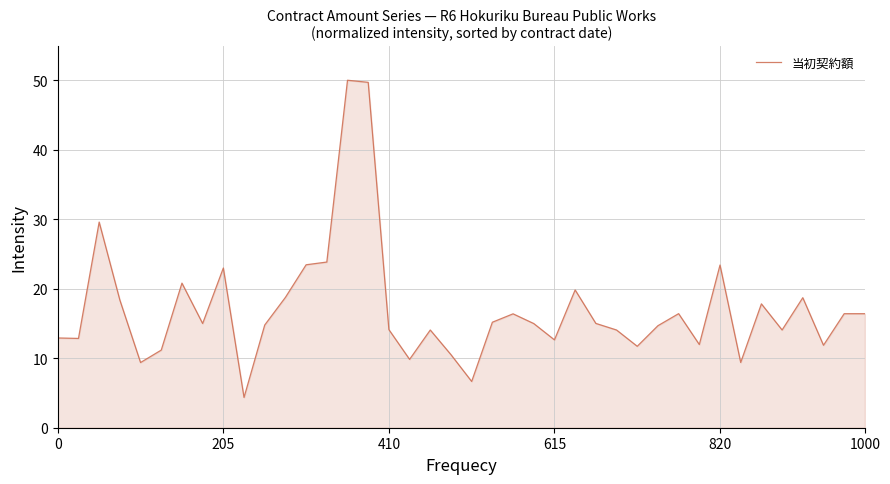

What is the difference between the maximum and minimum values?

45.6